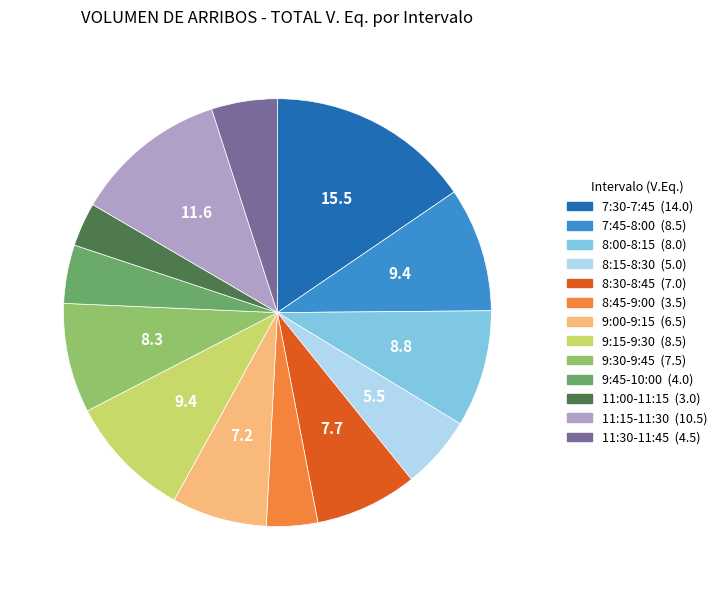

Is there any slice that represents more than half of the pie?

No